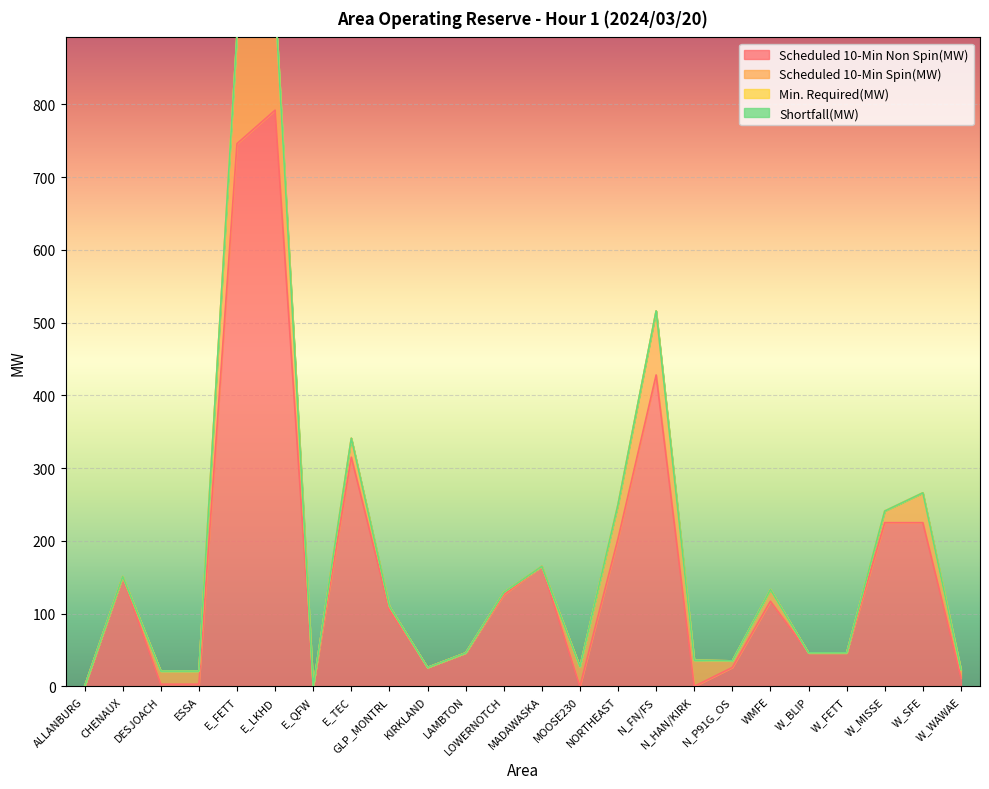

In Scheduled 10-Min Non Spin(MW), how many points are lower than both neighbors (excluding endpoints)?

4